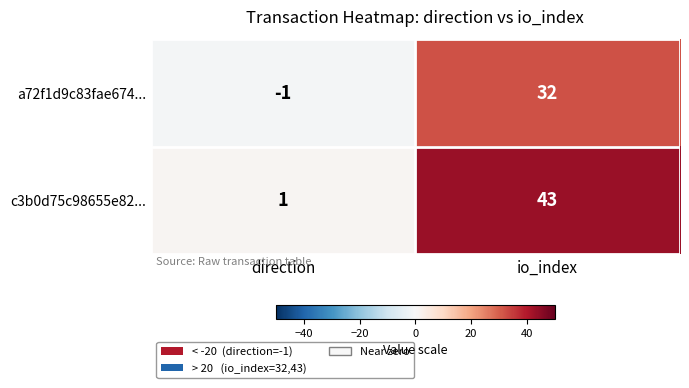

What is the minimum value shown in the chart?

-1